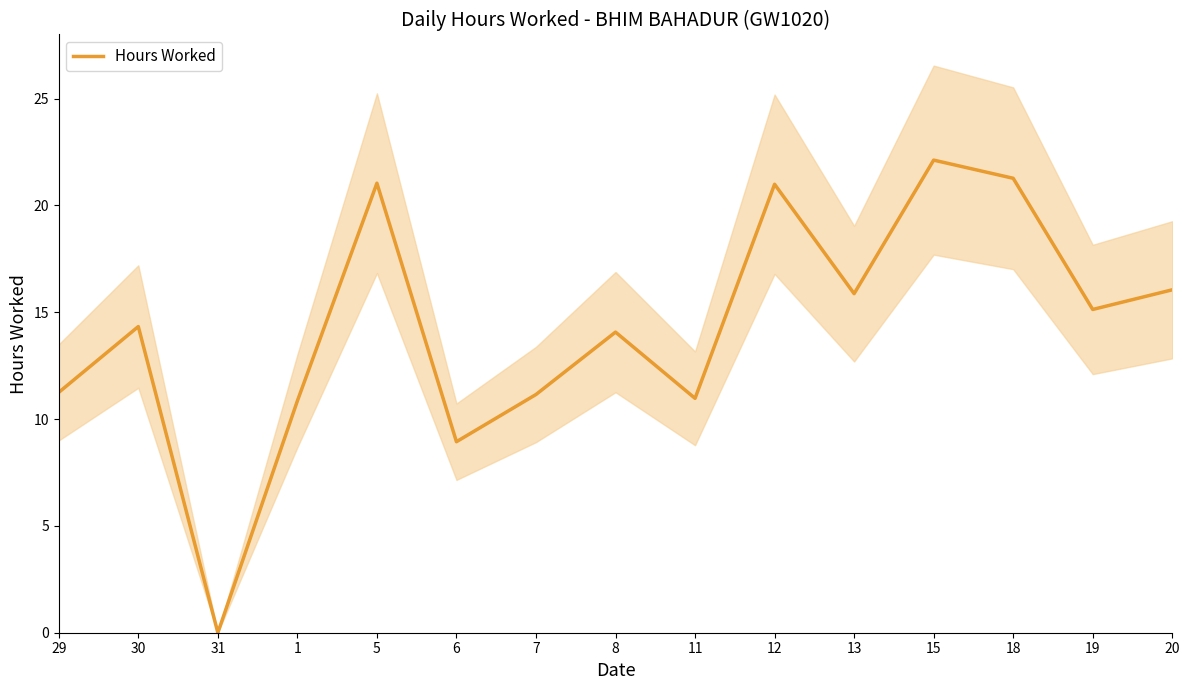

Does the chart display data point markers on the line(s)?

No